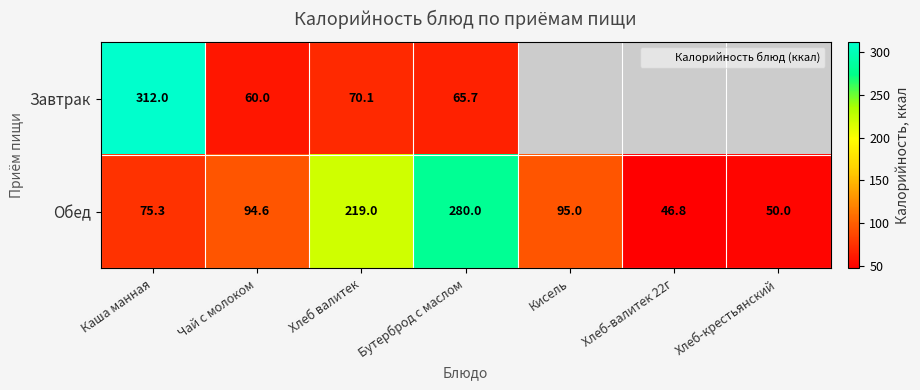

At Чай с молоком, list the series in order from largest to smallest.

Обед, Завтрак